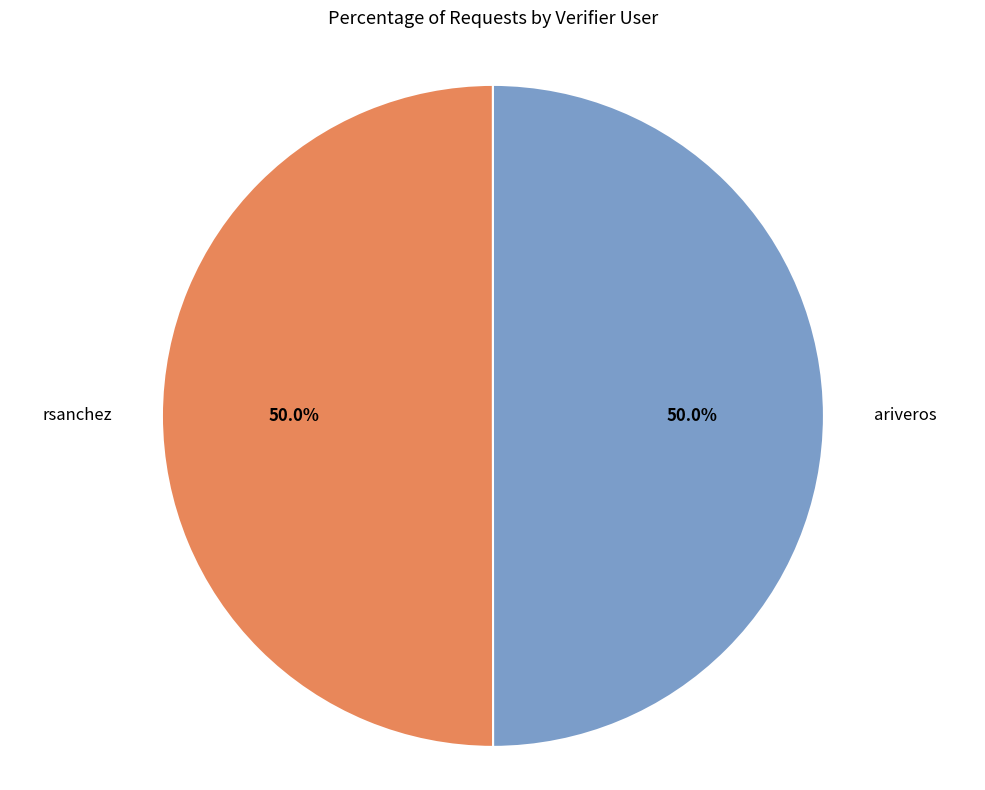

What is the ratio of the value at rsanchez to the value at ariveros?

1.0